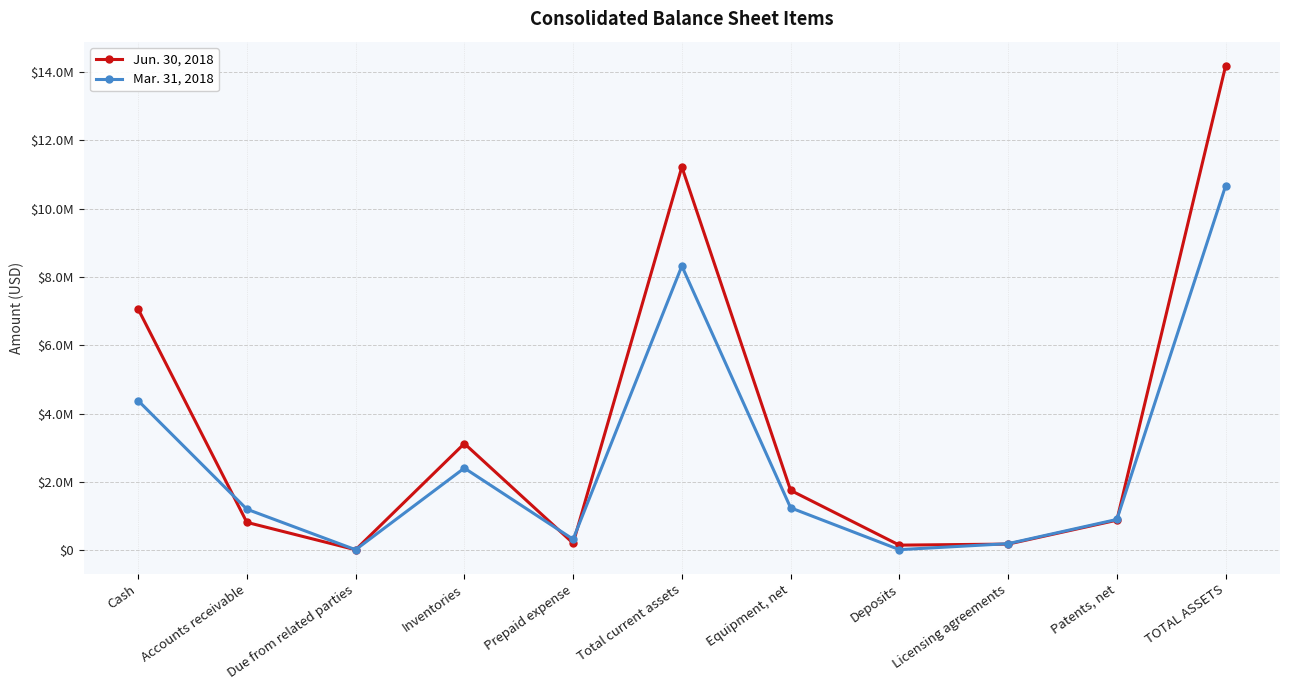

Where is the first local maximum for Mar. 31, 2018?

Inventories